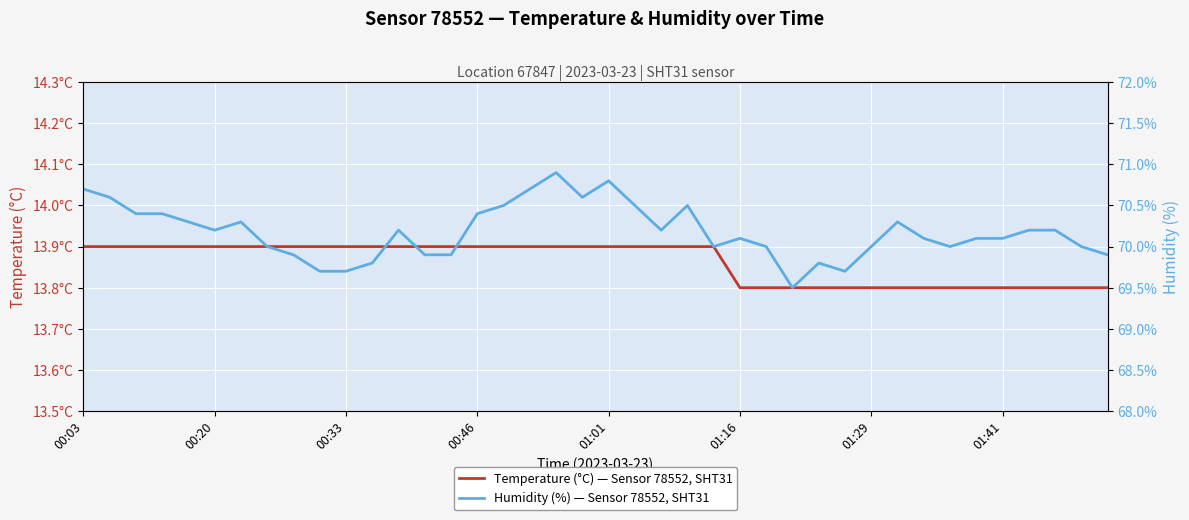

In Humidity (%) — Sensor 78552, SHT31, how many points are lower than both neighbors (excluding endpoints)?

7